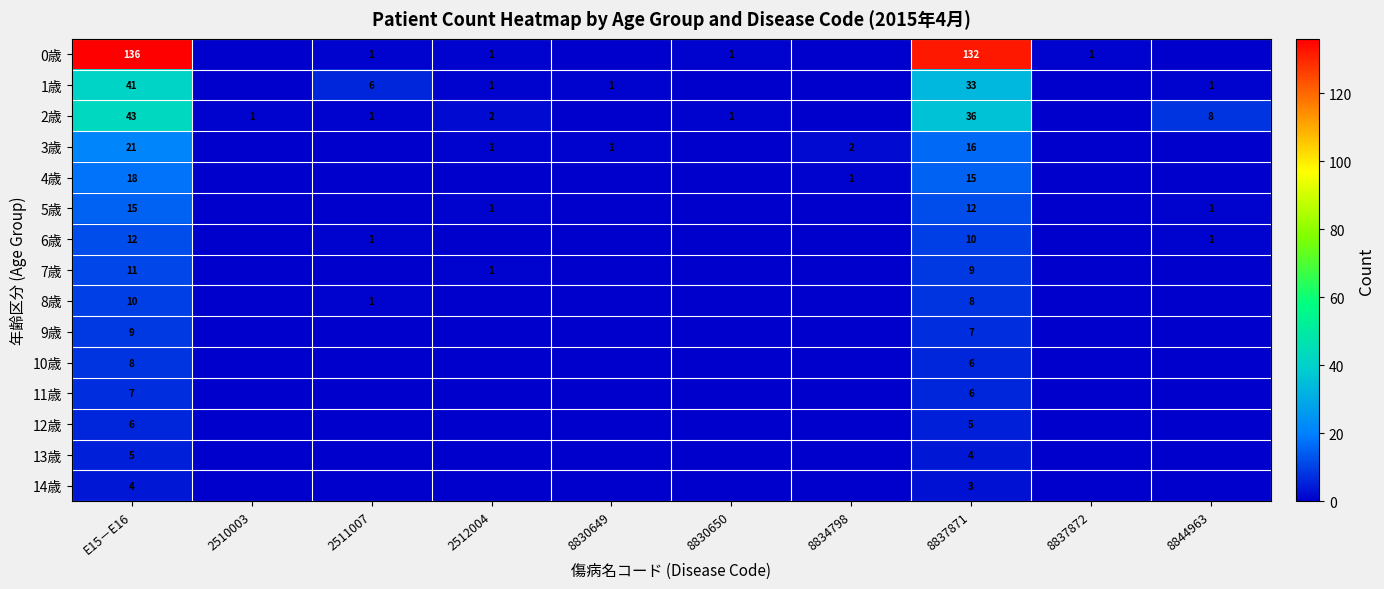

What is the difference between the 6歳 values at 2511007 and 8837871?

9